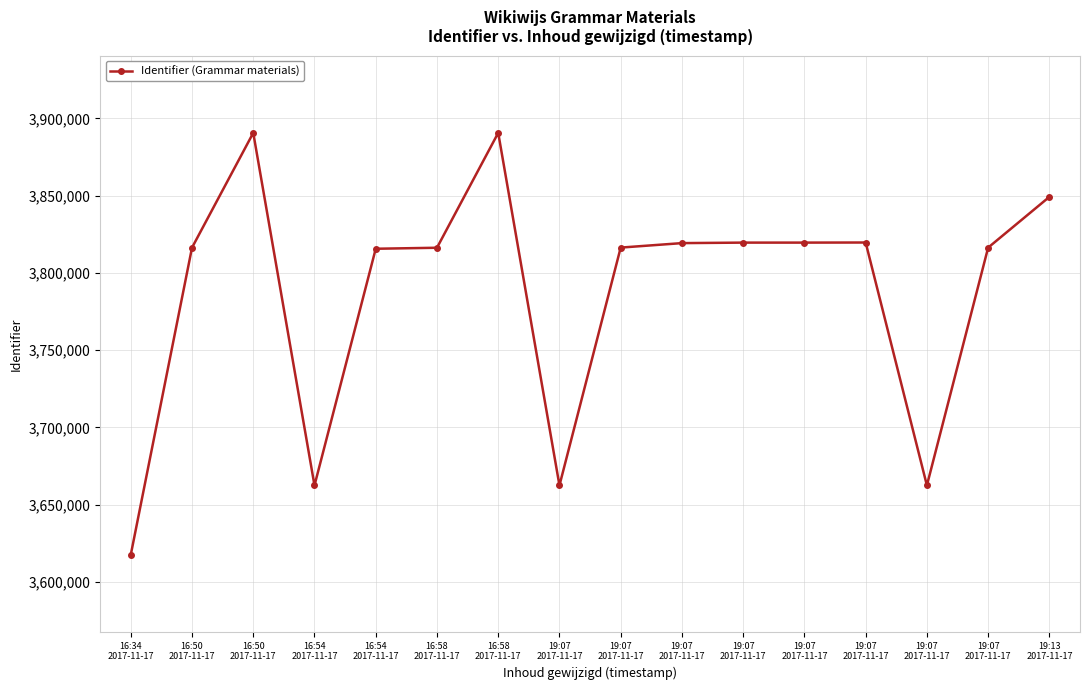

Count the number of data series in this chart.

1